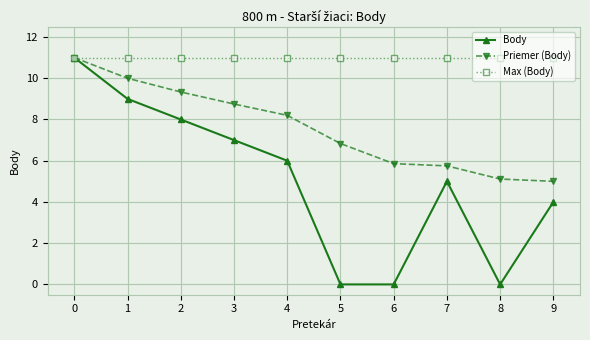

Which series has the widest spread of values?

Body